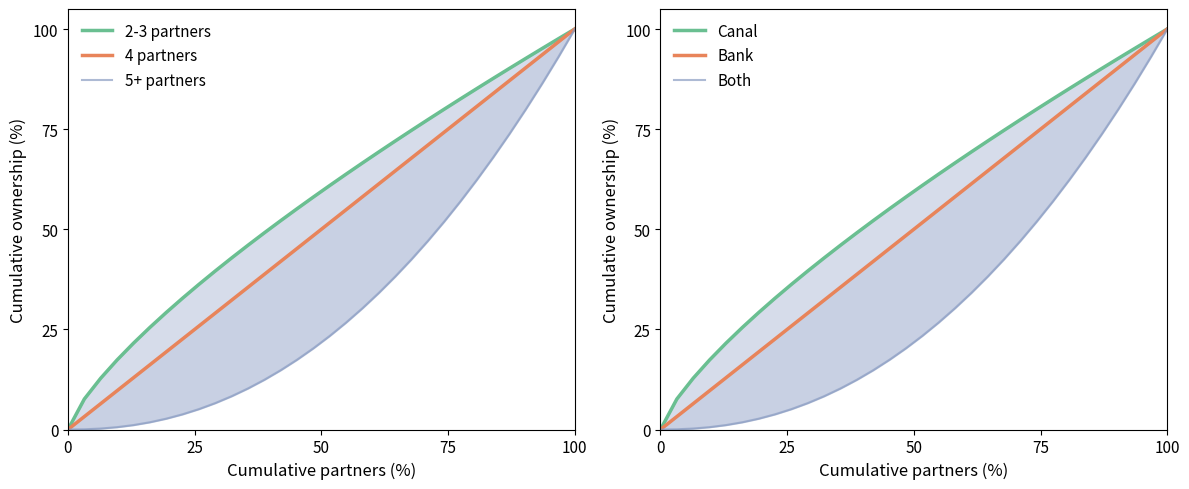

What is the value of the 2-3 partners point at the 24th from the left?

80.0